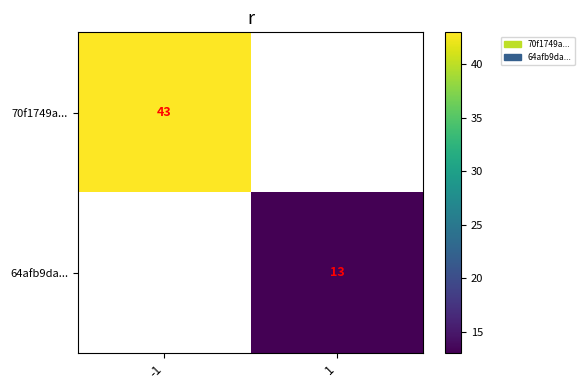

At how many categories does at least one series exceed 32?

1